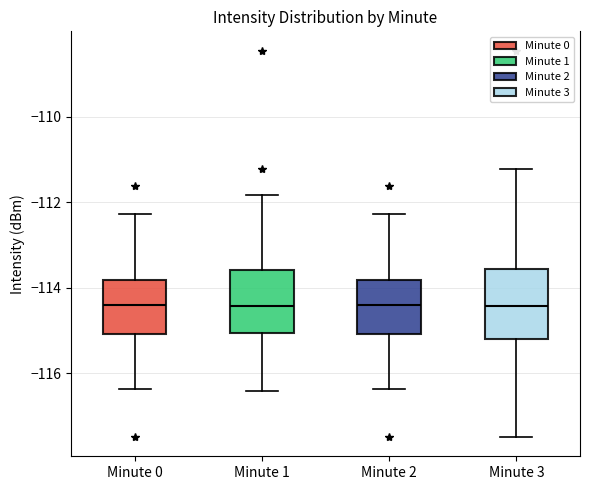

Reading left to right, transcribe this box plot: for each box, give where its median line is, the range the box spans, and where its two whiskers end, as read against the y-axis. The values are not printed on the chart, so give them approximately, as read against the axis.

Minute 0: median -114.4, box -115.0 to -113.8, whiskers -116.4 to -112.2
Minute 1: median -114.4, box -115.0 to -113.6, whiskers -116.4 to -111.8
Minute 2: median -114.4, box -115.0 to -113.8, whiskers -116.4 to -112.2
Minute 3: median -114.4, box -115.2 to -113.6, whiskers -117.4 to -111.2